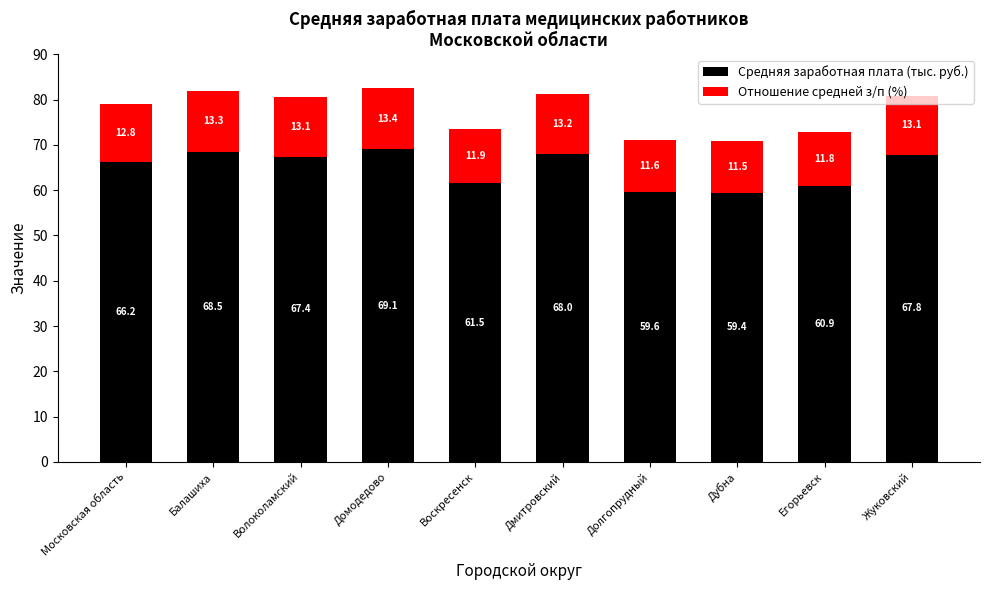

At which label is Средняя заработная плата (тыс. руб.) closest to 64?

Московская область